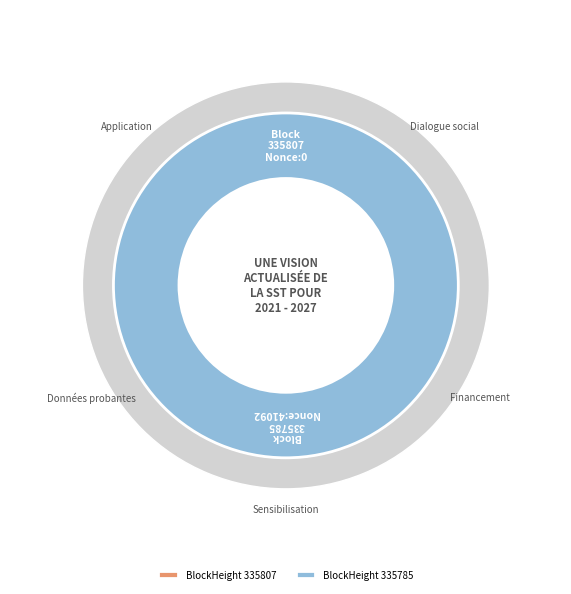

Is 335785 the majority of the pie?

Yes